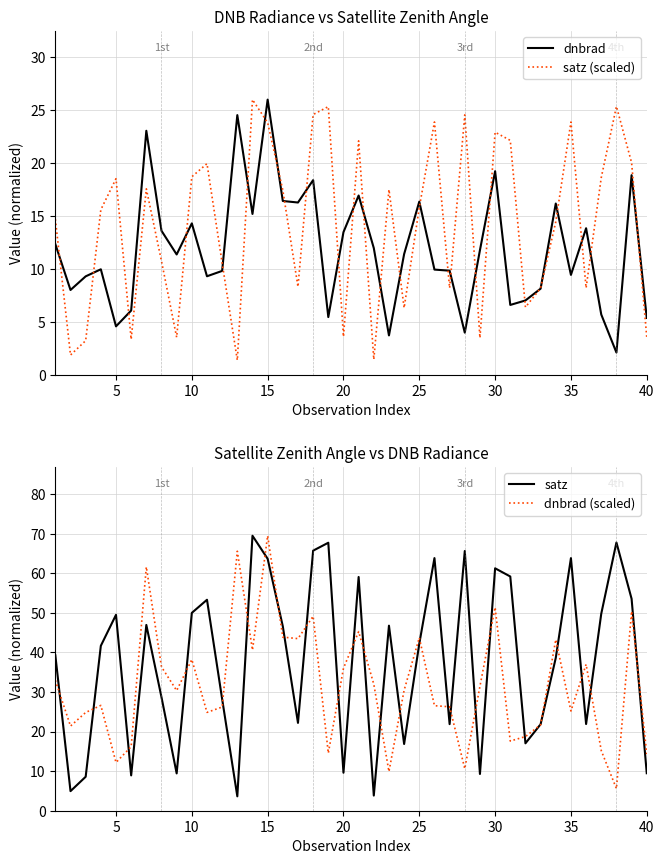

Where is the first local maximum for satz?

5